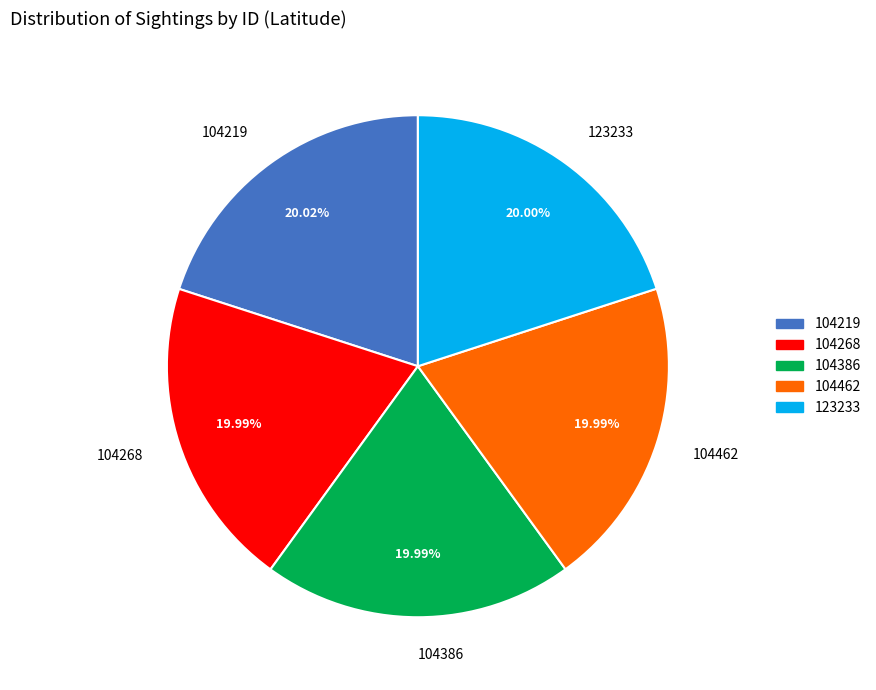

Count the number of slices in the pie.

5